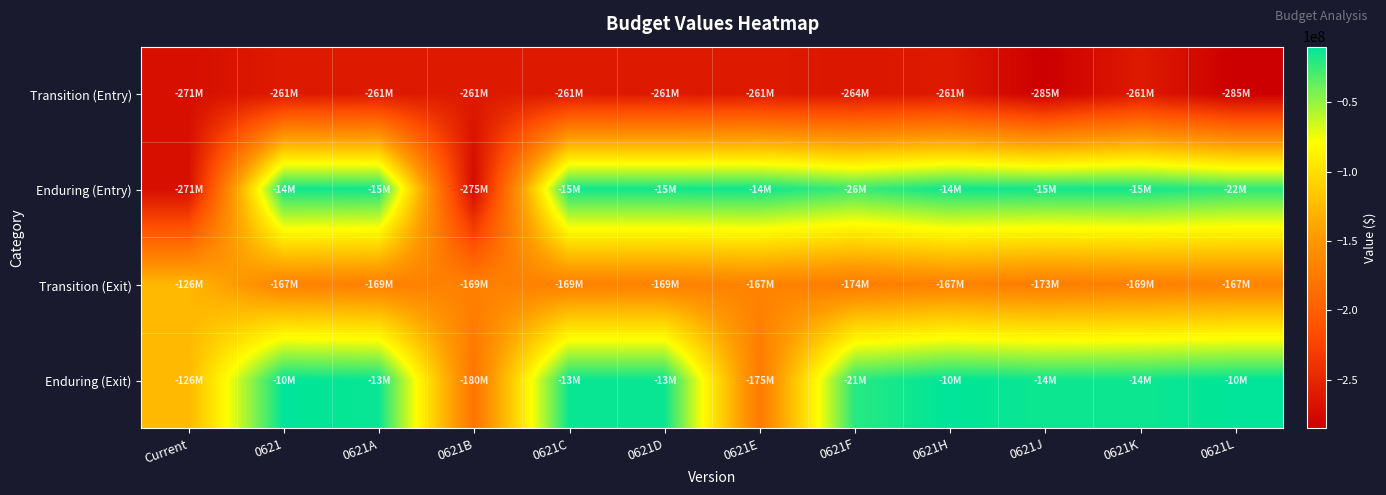

Between 0621E and 0621D, which is larger?

0621E